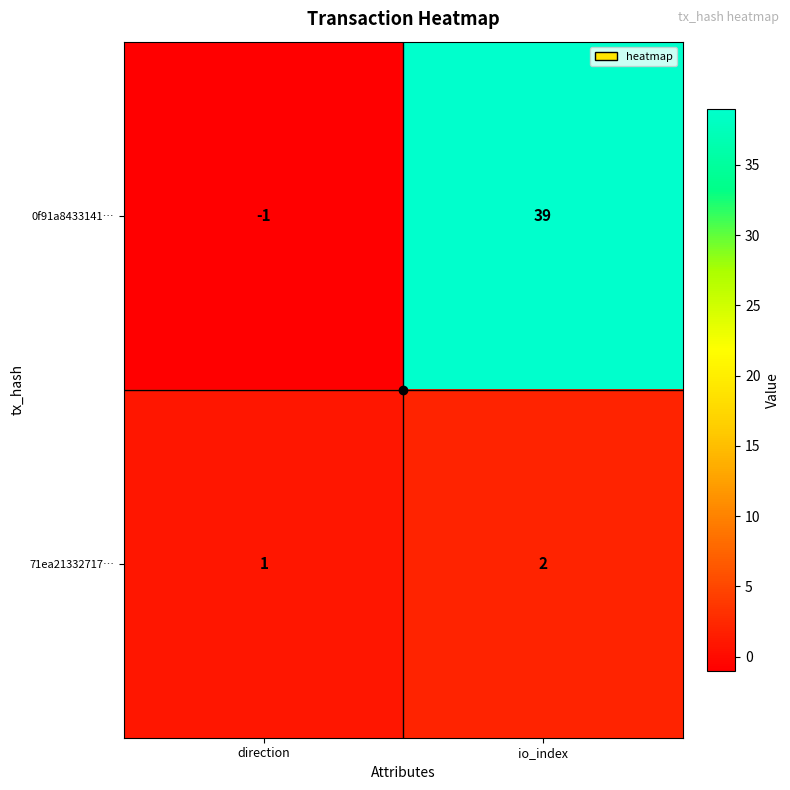

What is the difference between the highest and lowest values at direction?

2